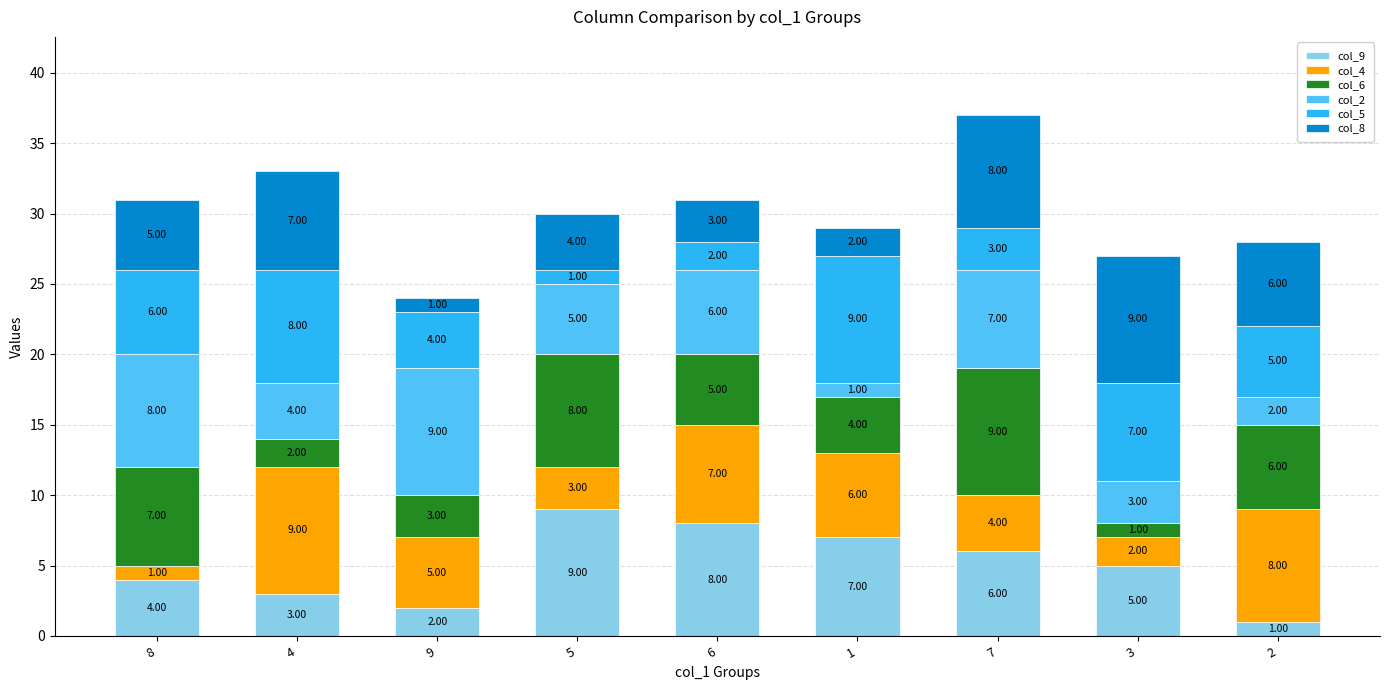

What is the average value of the col_9 series?

5